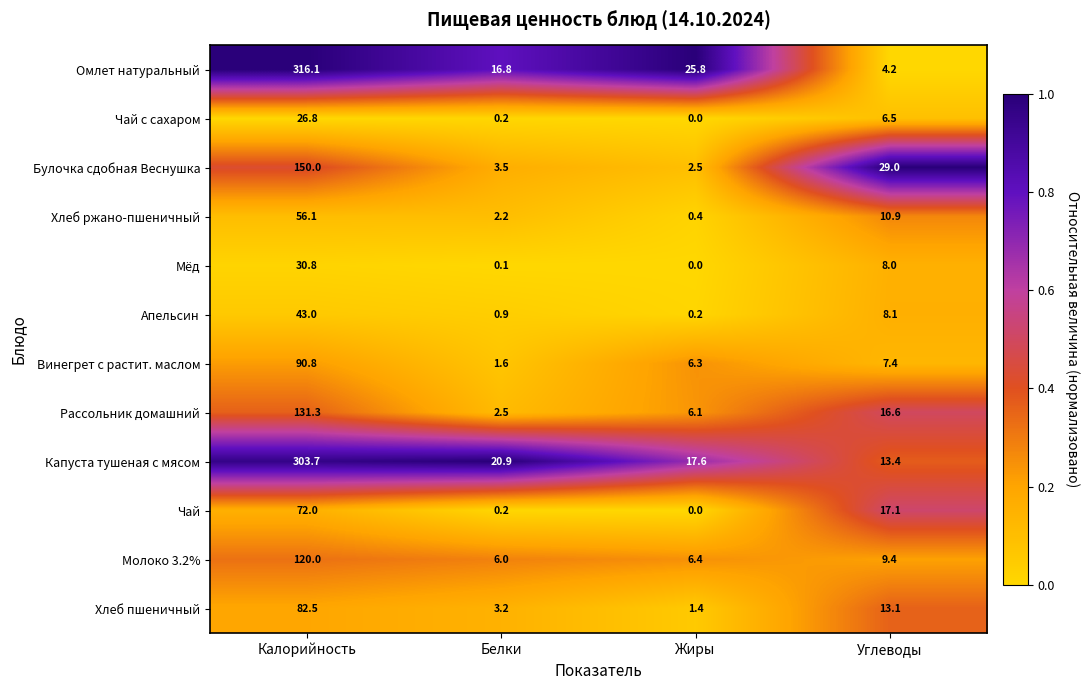

What is the difference between the second highest and second lowest values in the Хлеб ржано-пшеничный series?

8.7